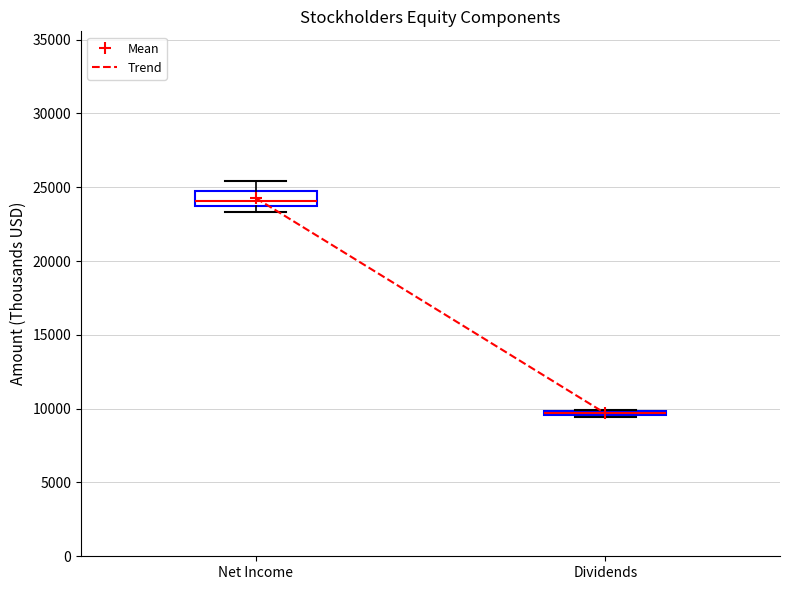

Which box is the tallest, from its lower edge to its upper edge?

Net Income